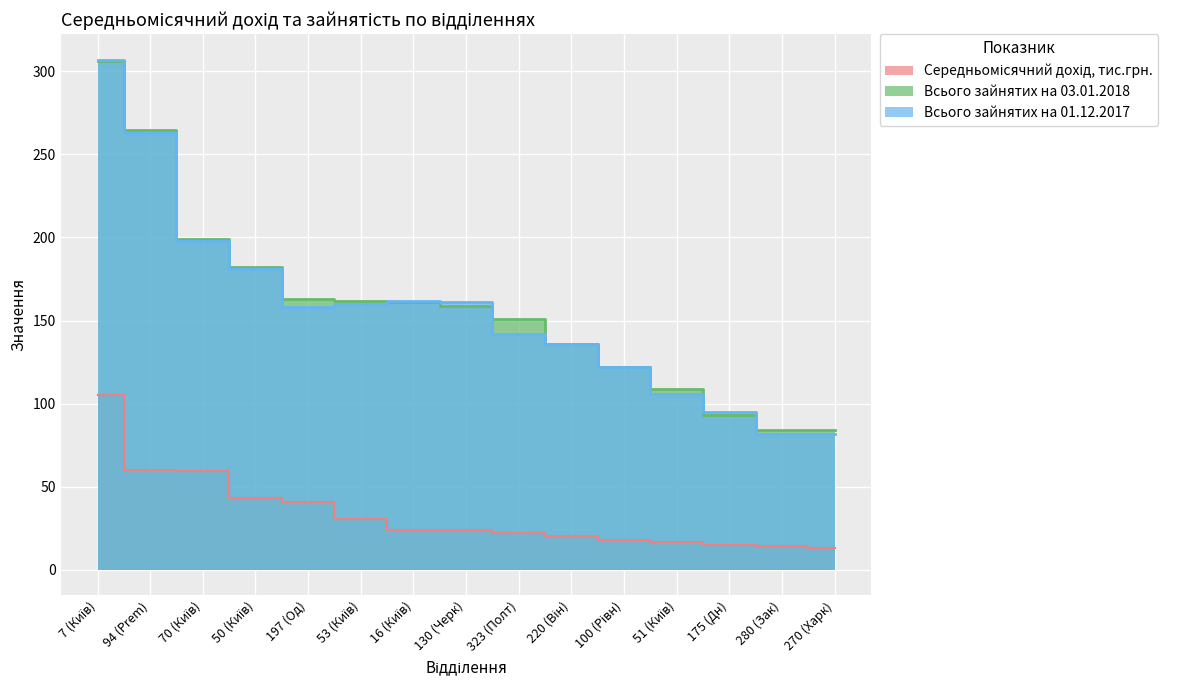

What are all the series names shown in the legend?

Середньомісячний дохід, тис.грн., Всього зайнятих на 03.01.2018, Всього зайнятих на 01.12.2017